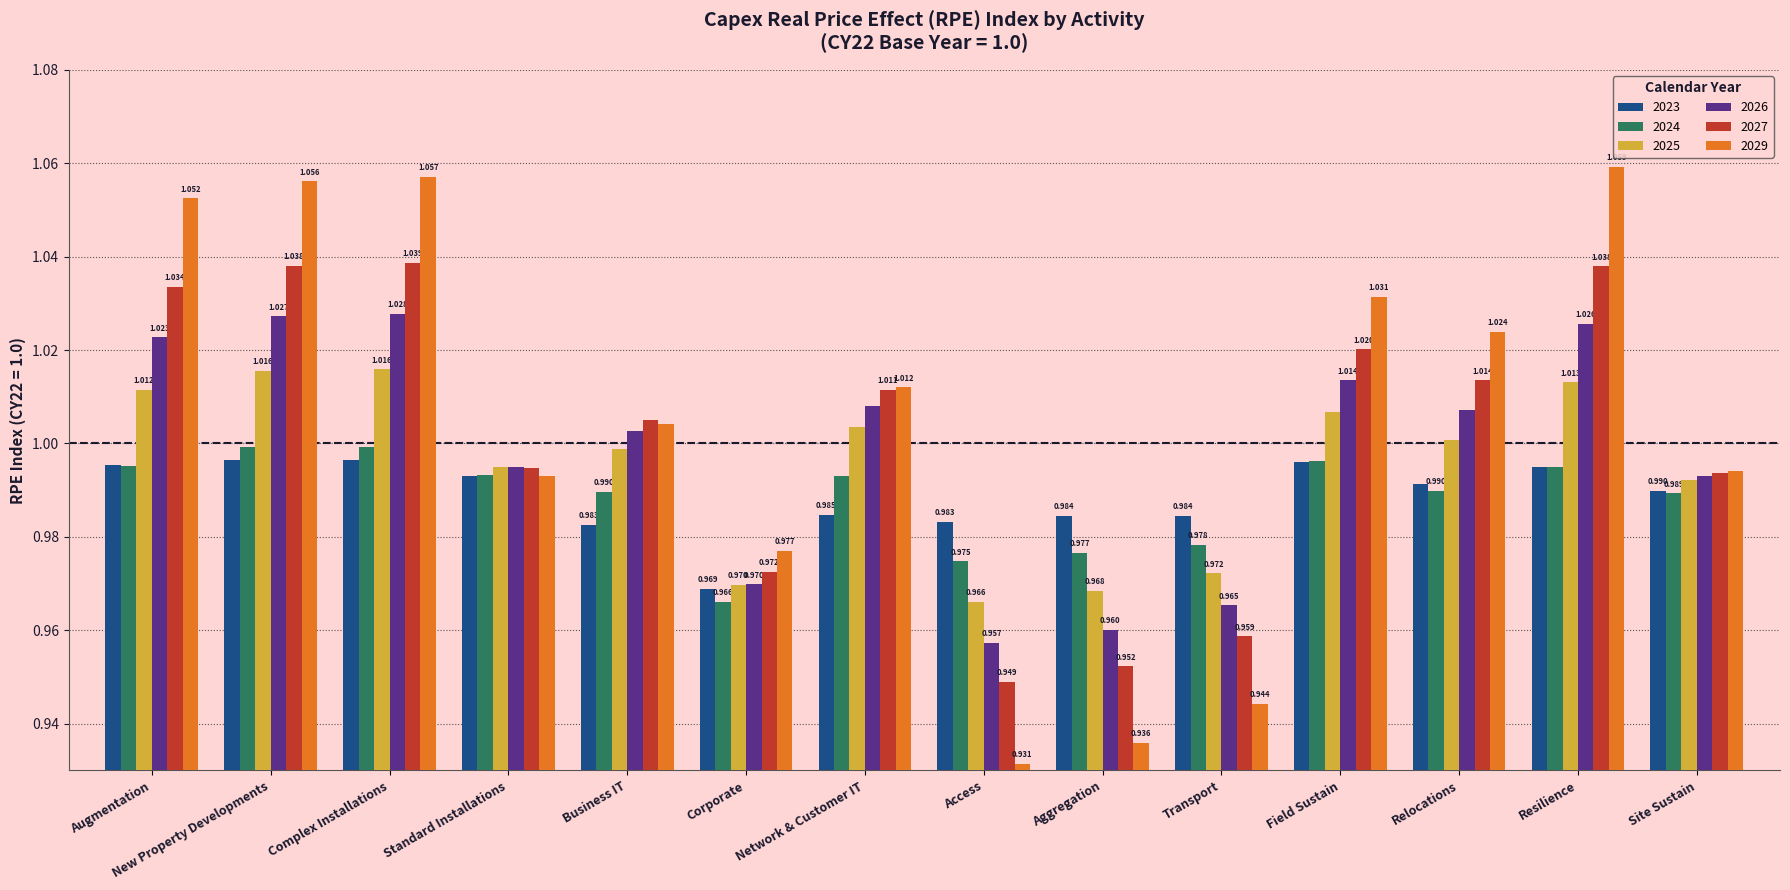

At which label does 2029 reach its peak?

Resilience